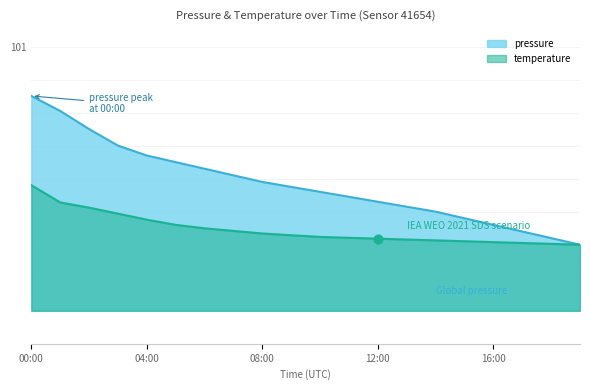

At how many categories does at least one series exceed 100724?

3